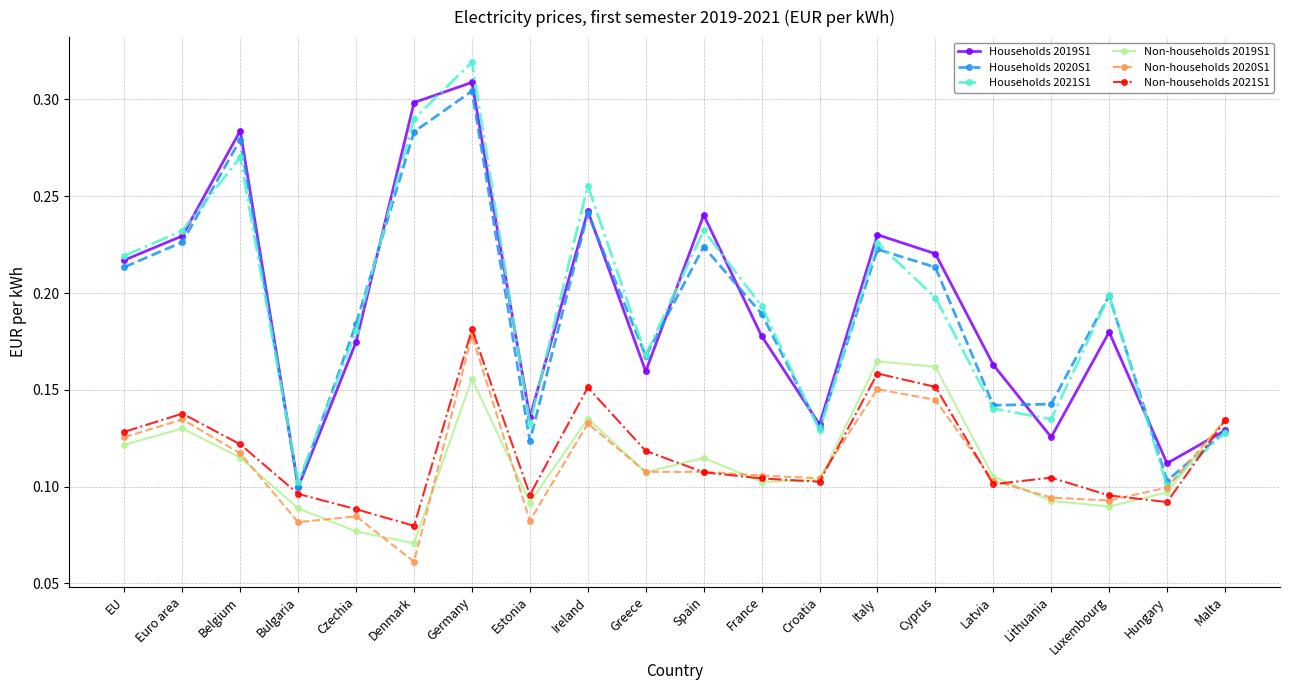

Count the Households 2019S1 values in the range 0 to 1.

20